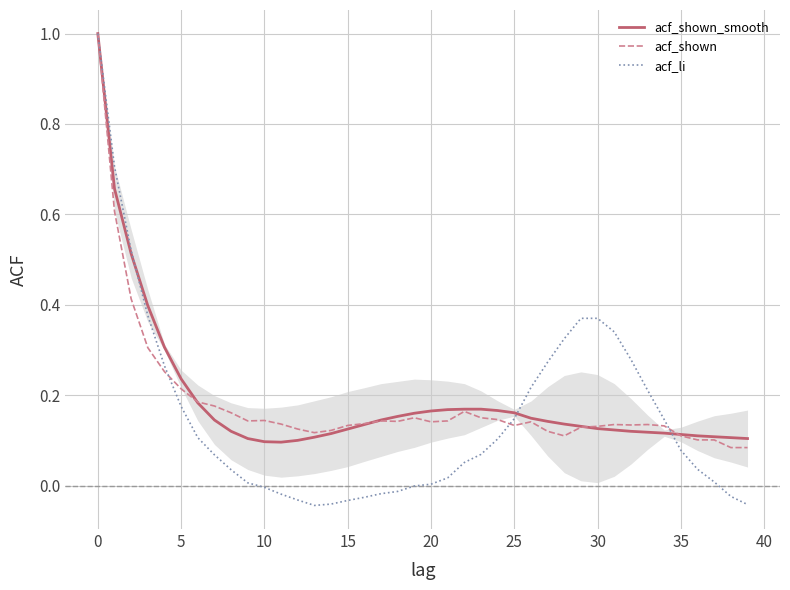

What is the maximum value for acf_li?

1.0